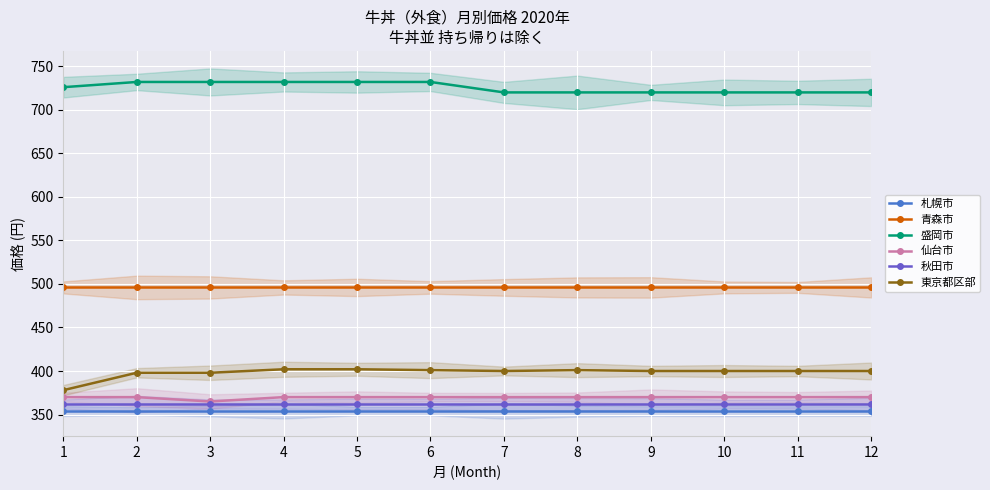

What is the minimum value for 札幌市?

354